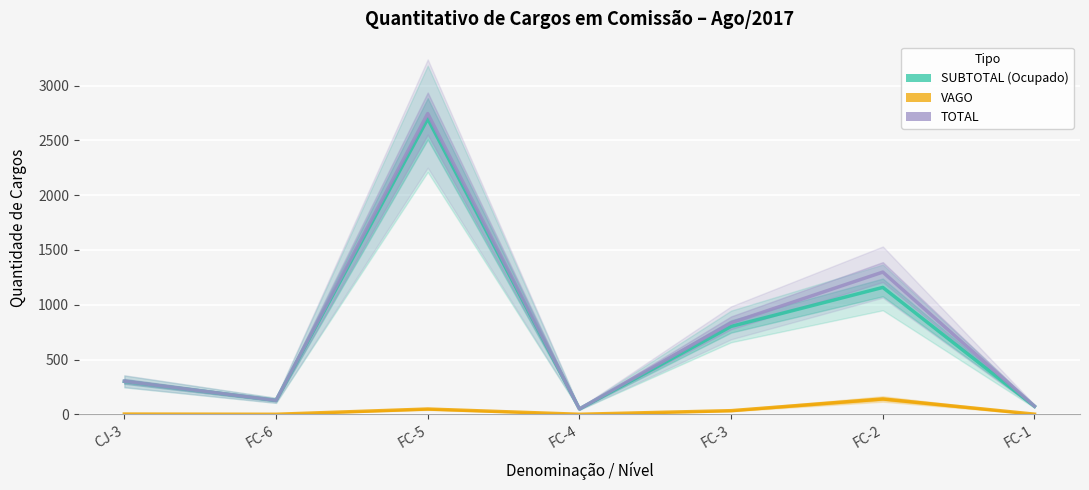

How many data points in SUBTOTAL (Ocupado) are less than 300?

3